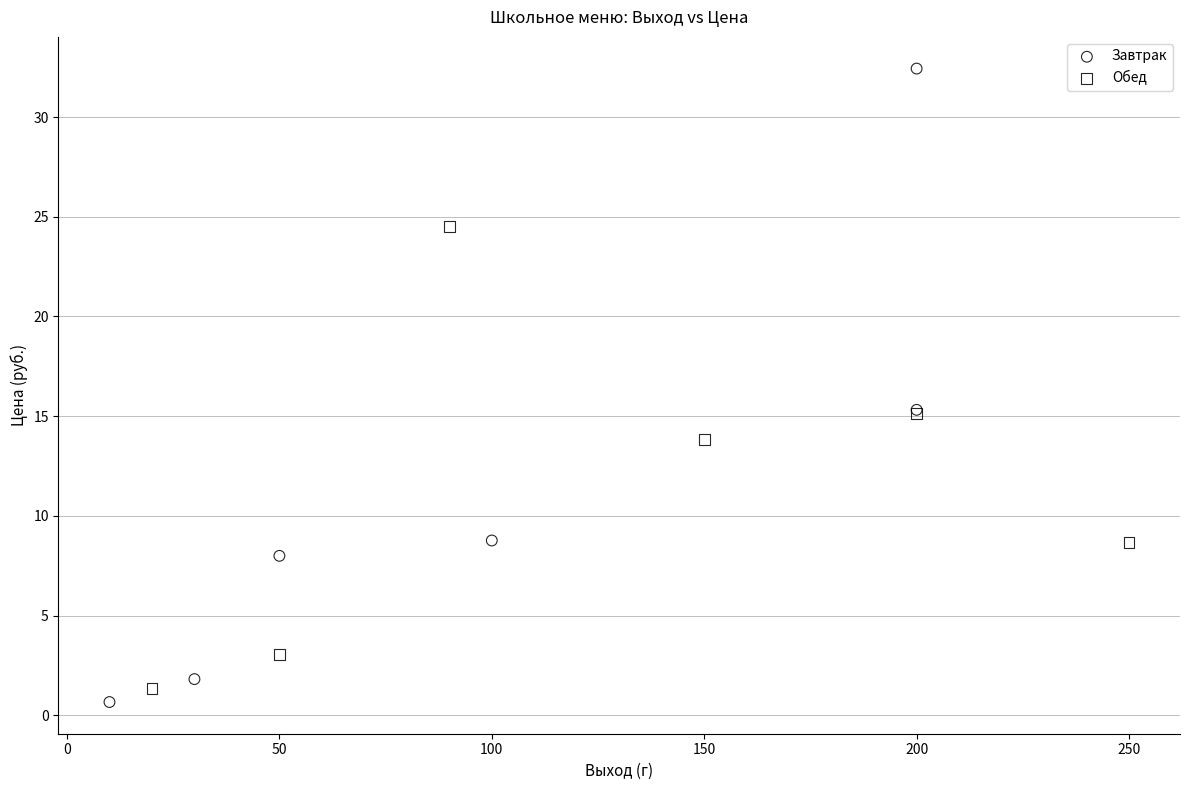

Which series contains the highest Y value?

Завтрак